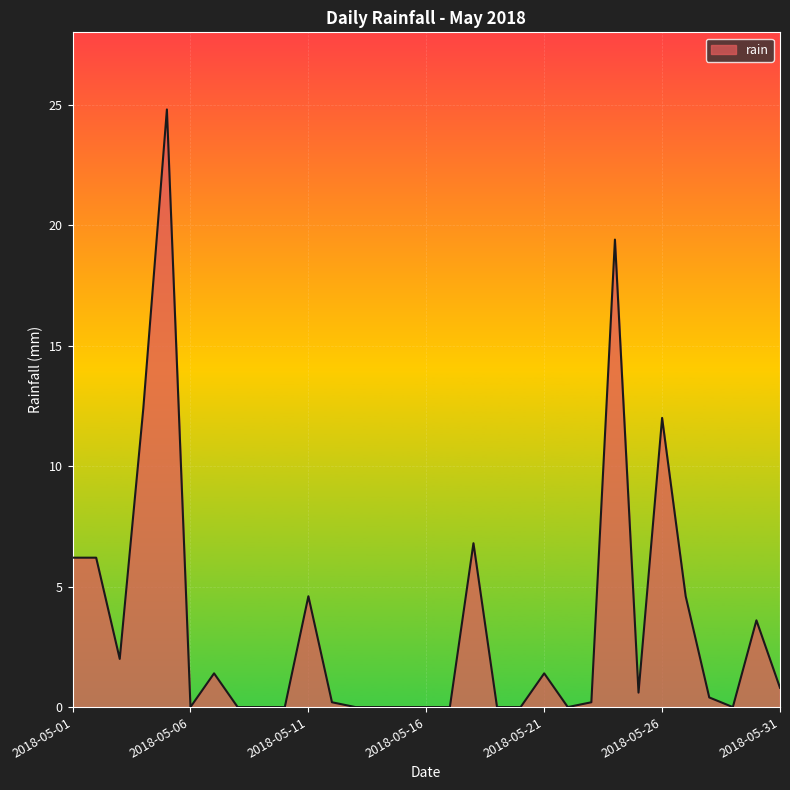

What is the difference between the maximum and minimum values?

24.8